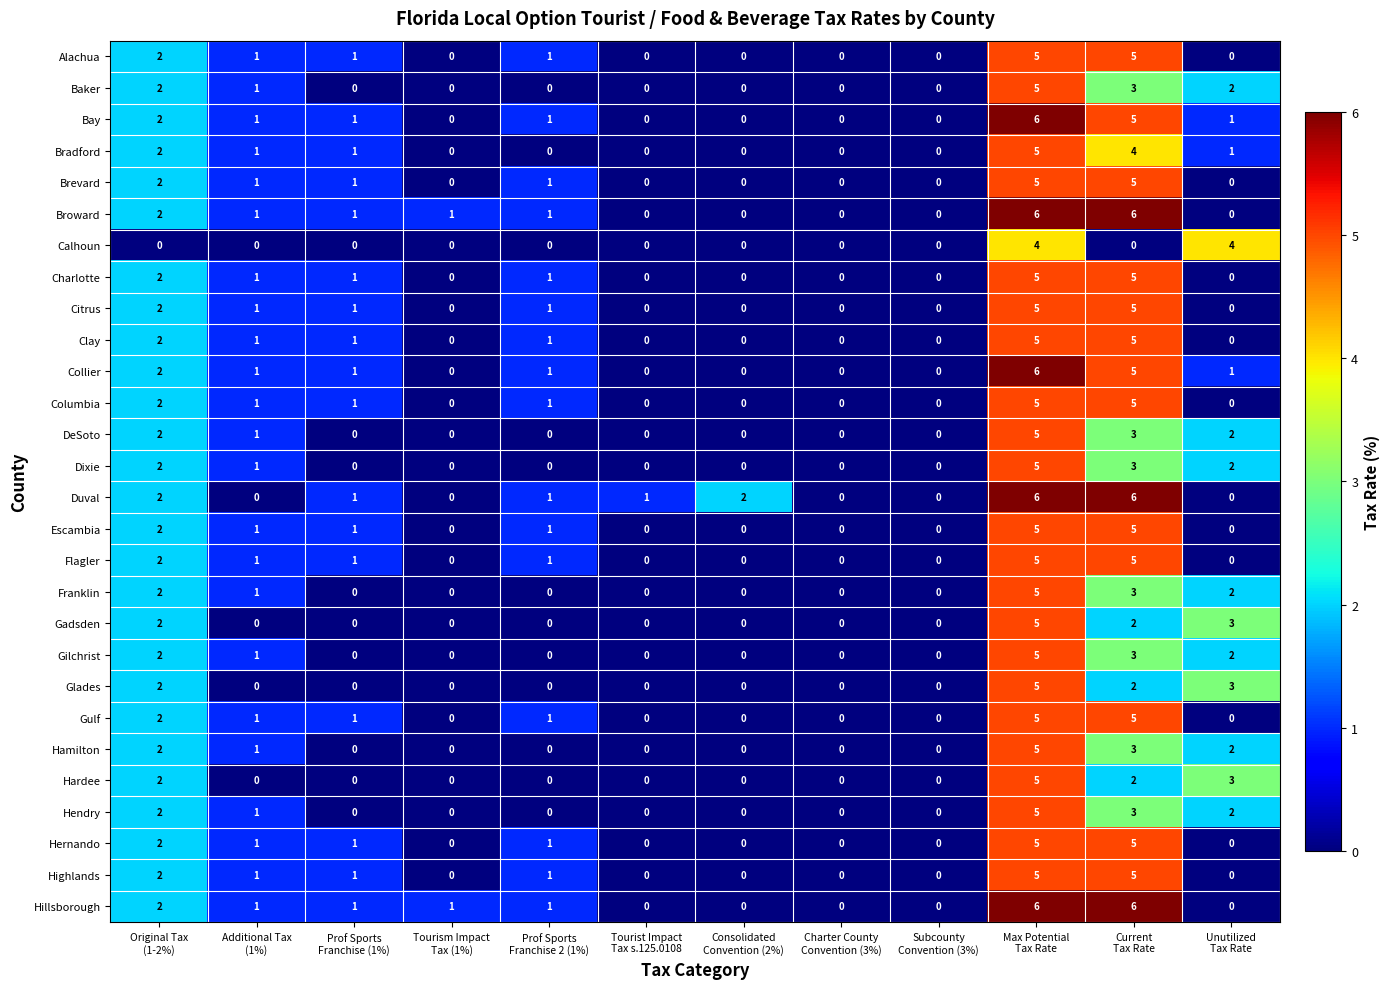

Count the Broward values in the range 0 to 2.

10